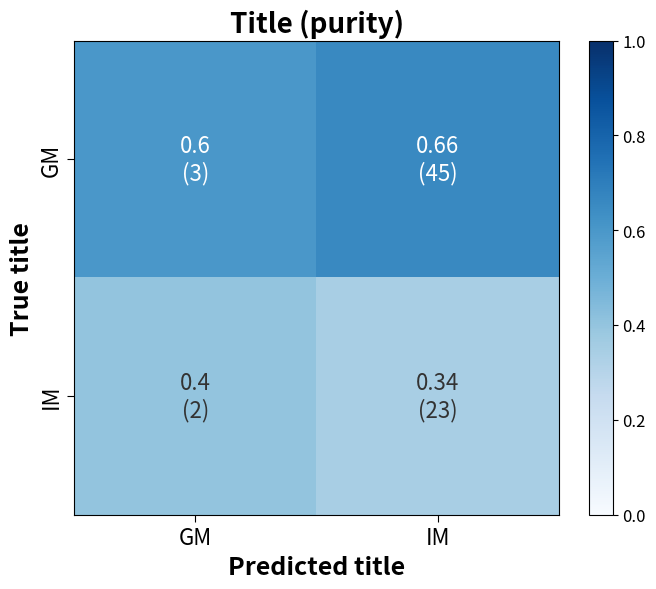

Which has a higher value, GM or IM?

IM